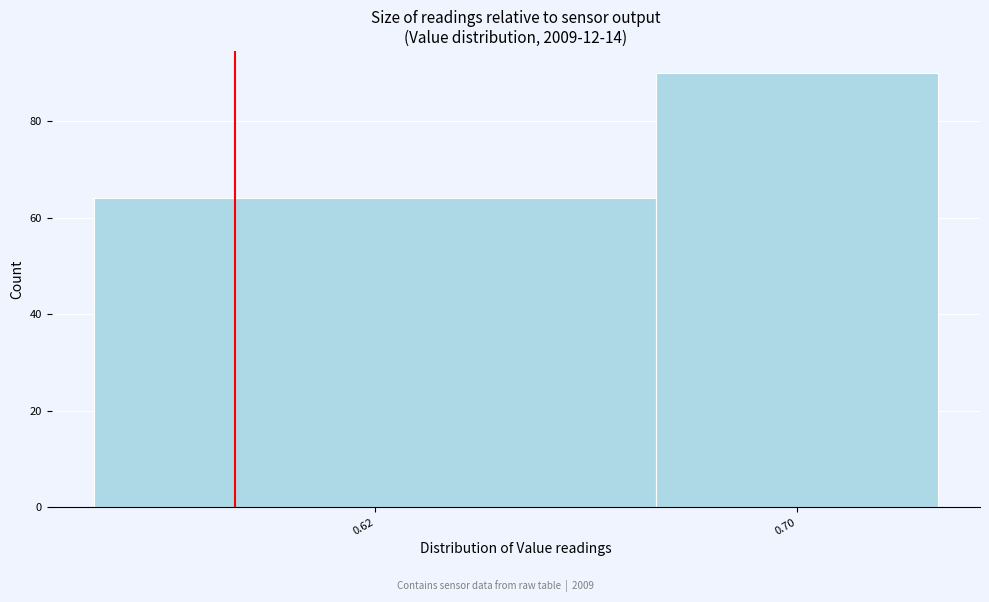

Reading left to right, transcribe all the data shown in this chart.

0.62=64	0.70=90